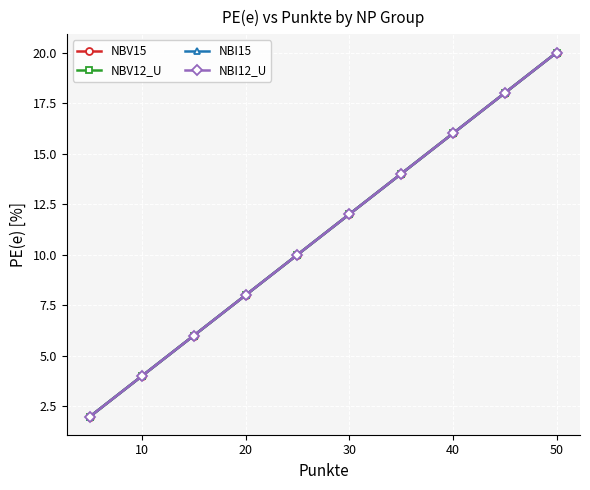

Is this an area chart (filled region under the line)?

No